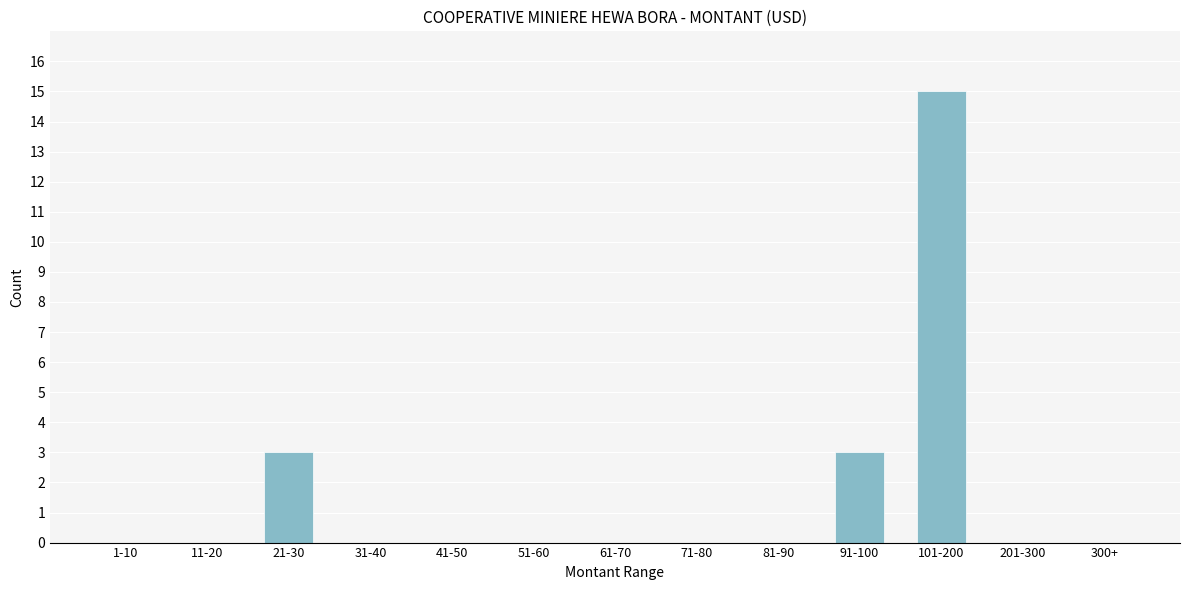

Reading left to right, transcribe all the data shown in this chart.

1-10=0	11-20=0	21-30=3	31-40=0	41-50=0	51-60=0	61-70=0	71-80=0	81-90=0	91-100=3	101-200=15	201-300=0	300+=0